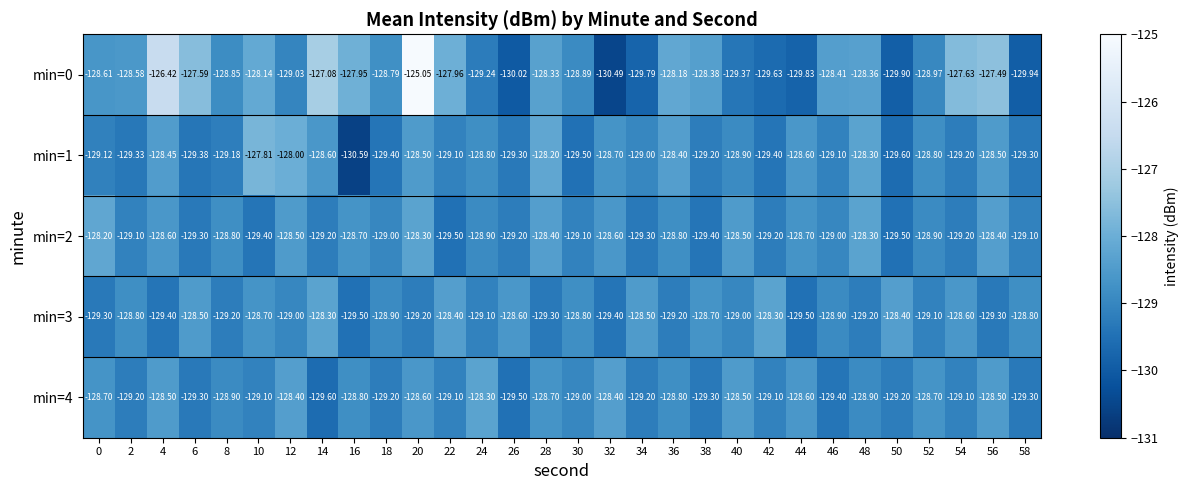

Is the value of min=4 at 32 greater than the value of min=0 at 38?

No